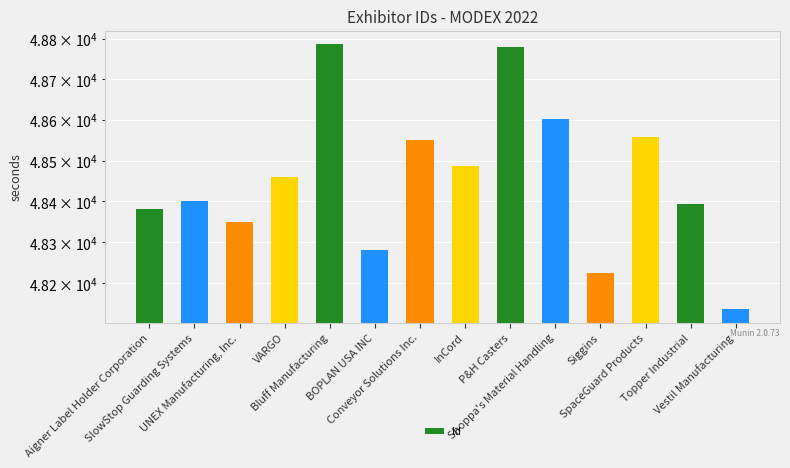

Reading left to right, what are all the values shown in this chart?

48381	48402	48350	48460	48787	48282	48550	48486	48780	48602	48225	48557	48393	48137